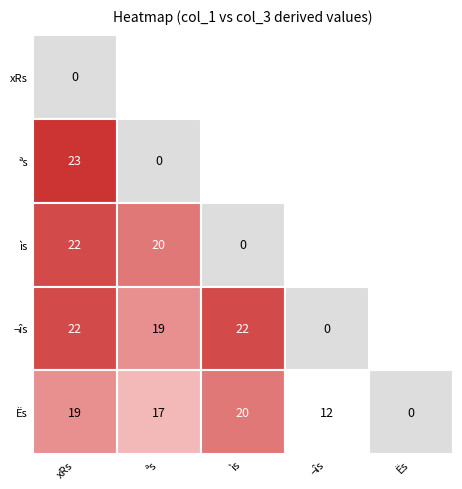

Which series has the widest spread of values?

X©s